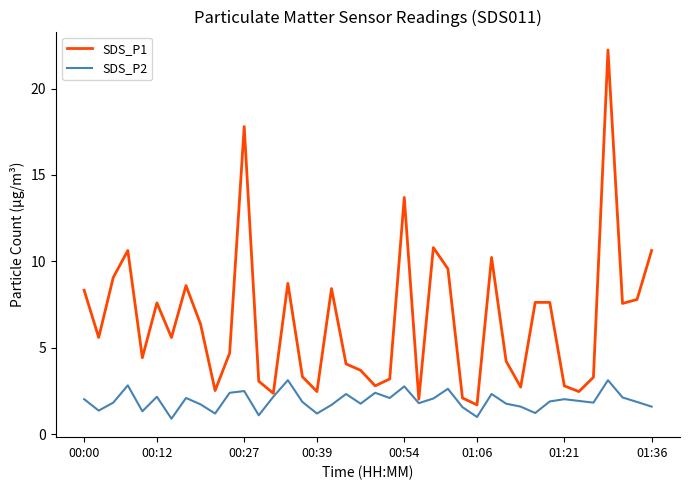

Rank the series by their average value, from highest to lowest.

SDS_P1, SDS_P2